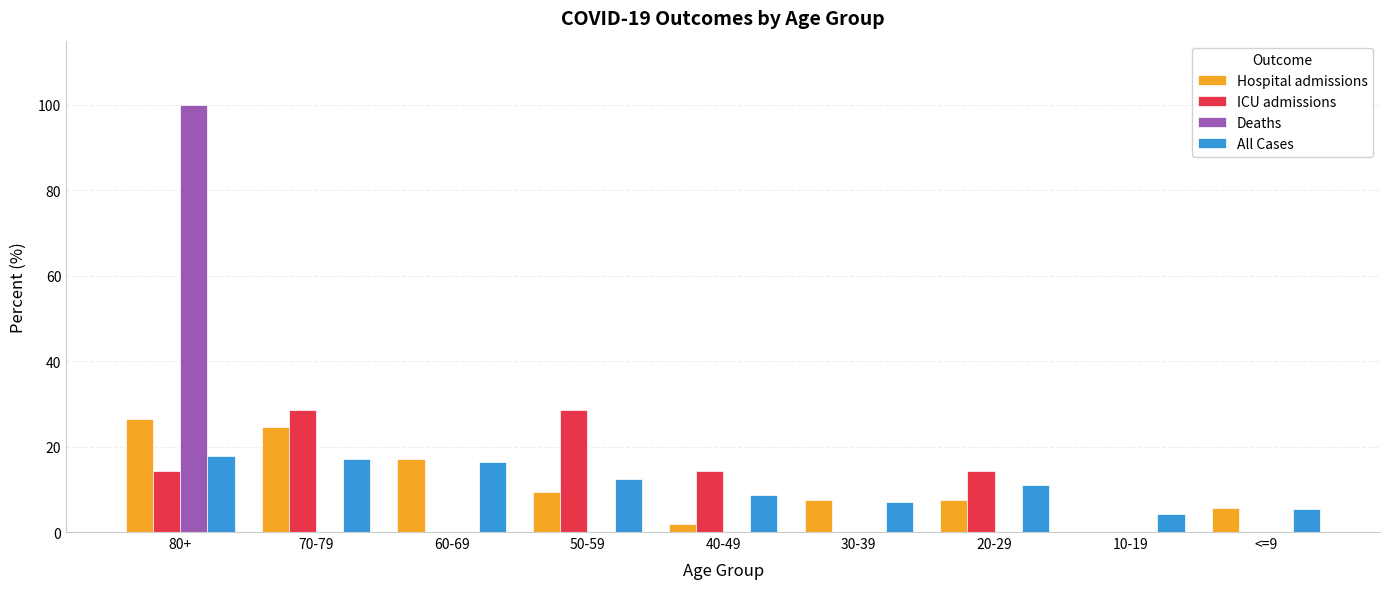

What are all the series names shown in the legend?

Hospital admissions, ICU admissions, Deaths, All Cases